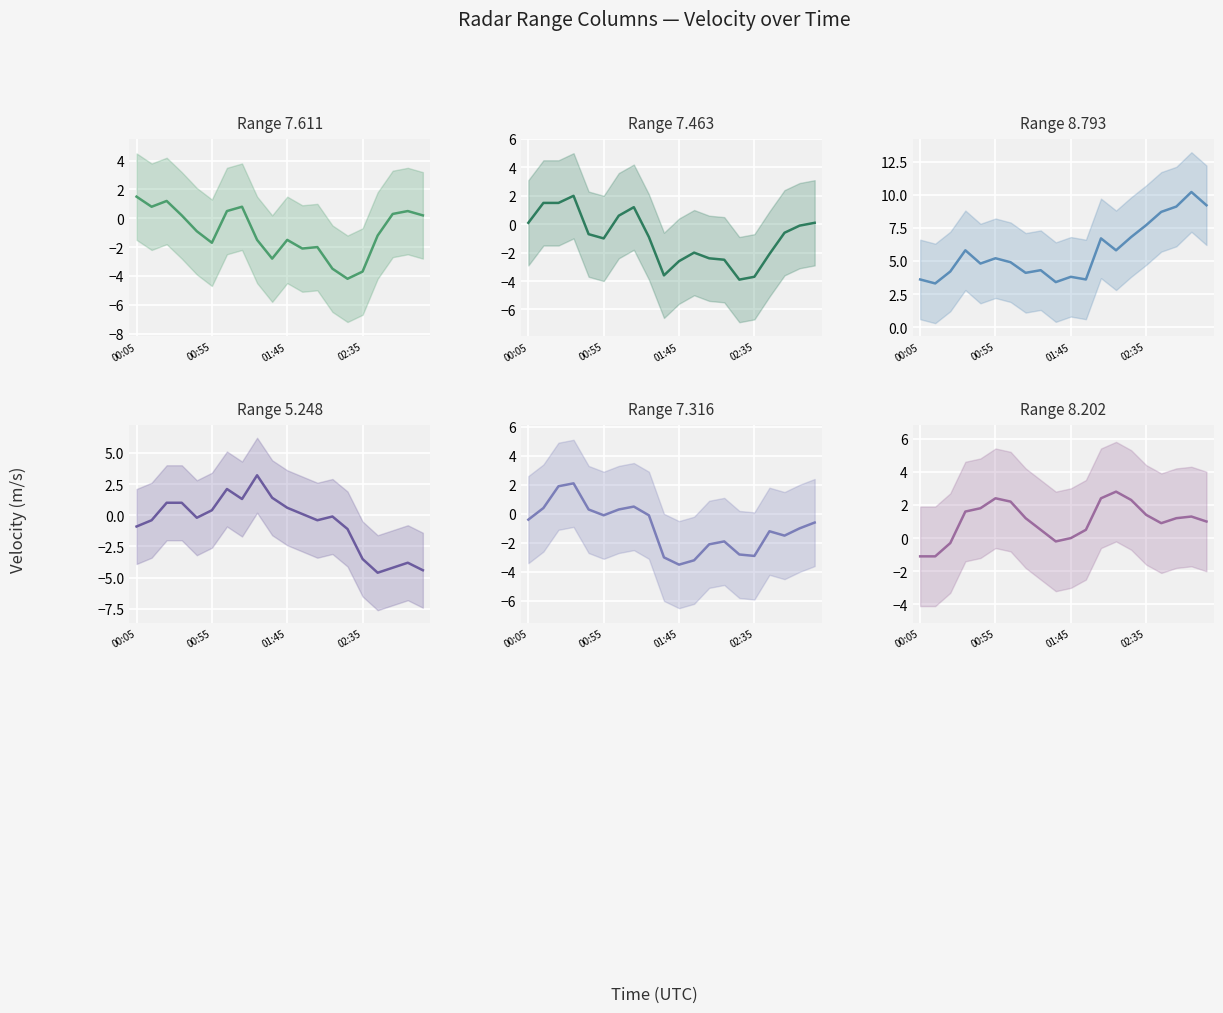

Between 11 and 5, which is larger?

5